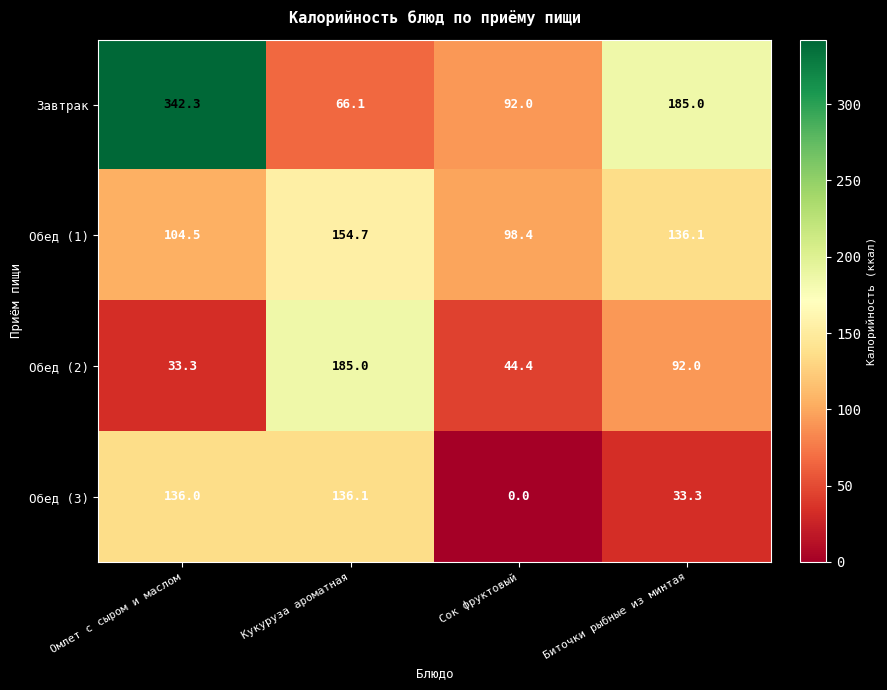

Which series changed the most between Кукуруза ароматная and Сок фруктовый?

Обед (2)